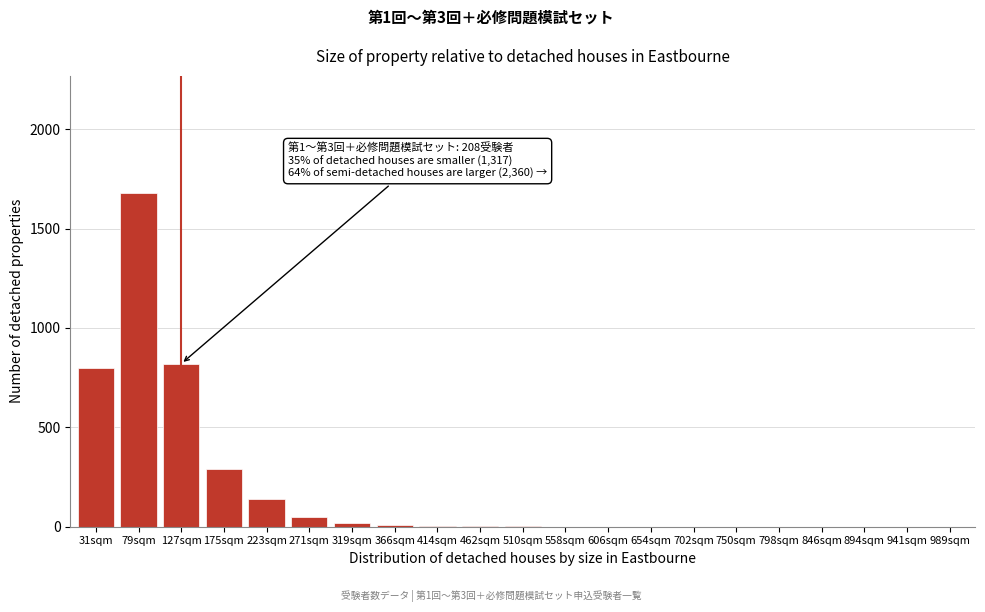

The chart shows a value of 0 at 654sqm. True or false?

True